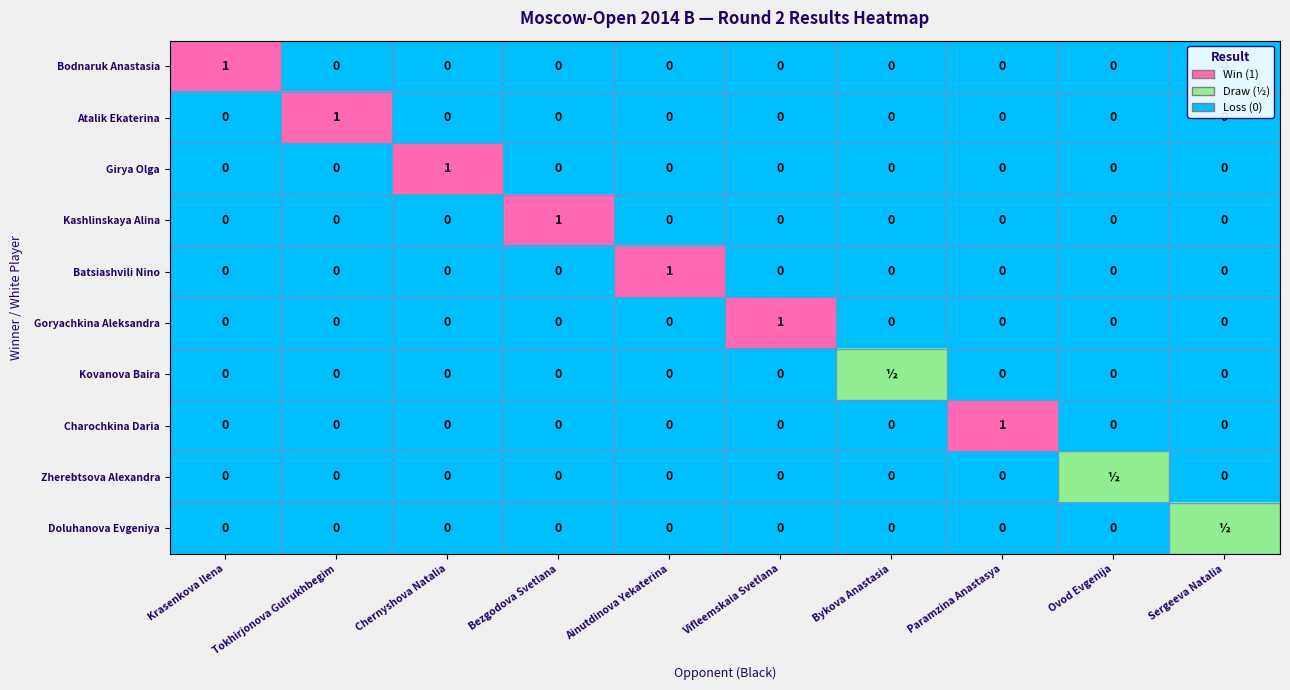

The value of Kashlinskaya Alina at Bykova Anastasia is 0.0. True or false?

True